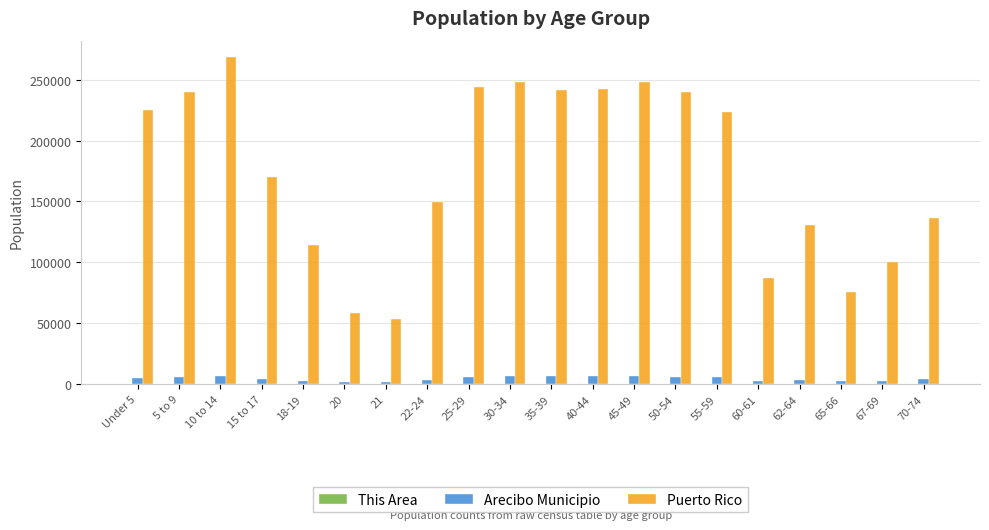

At which category does the chart reach its peak across all series?

10 to 14